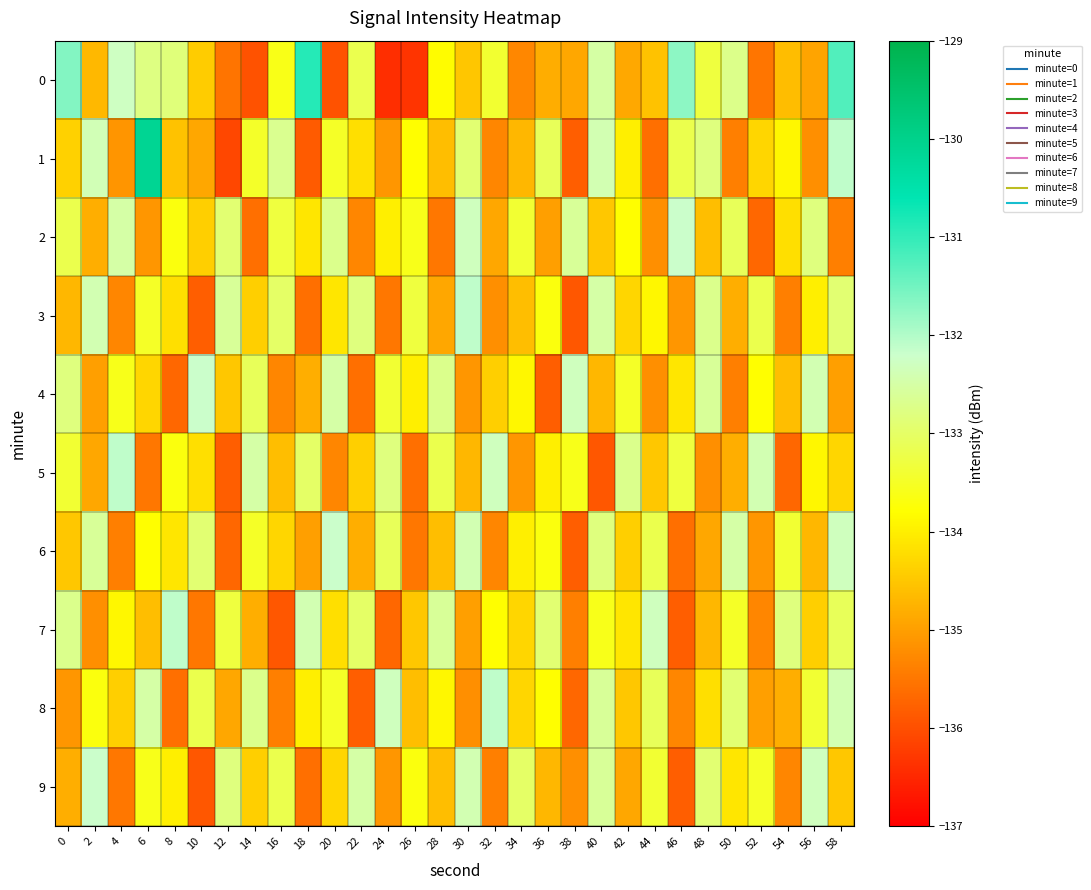

Which series has the largest range (max minus min)?

1